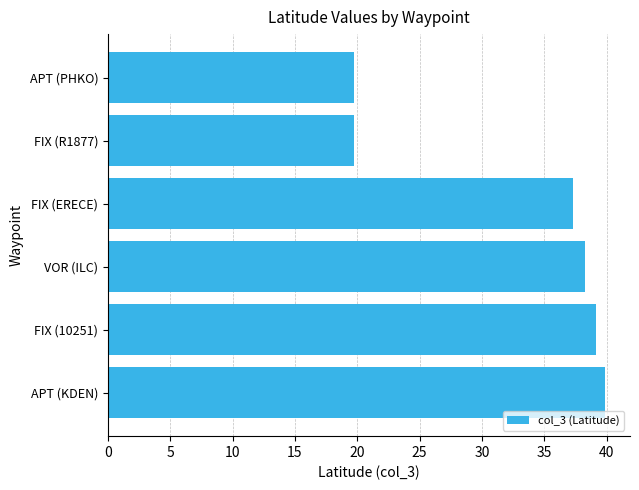

Reading bottom to top, extract all data points from this chart.

39.9	39.1	38.3	37.3	19.8	19.8